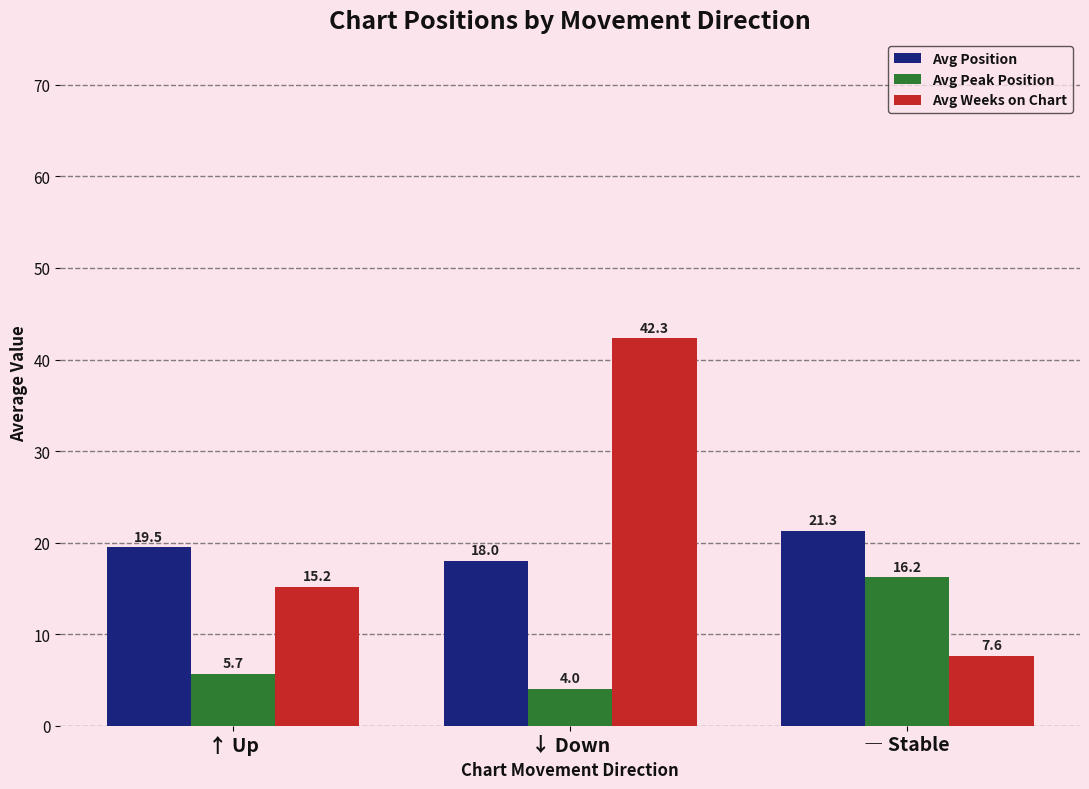

What is the label of the 3rd bar from the left?

― Stable